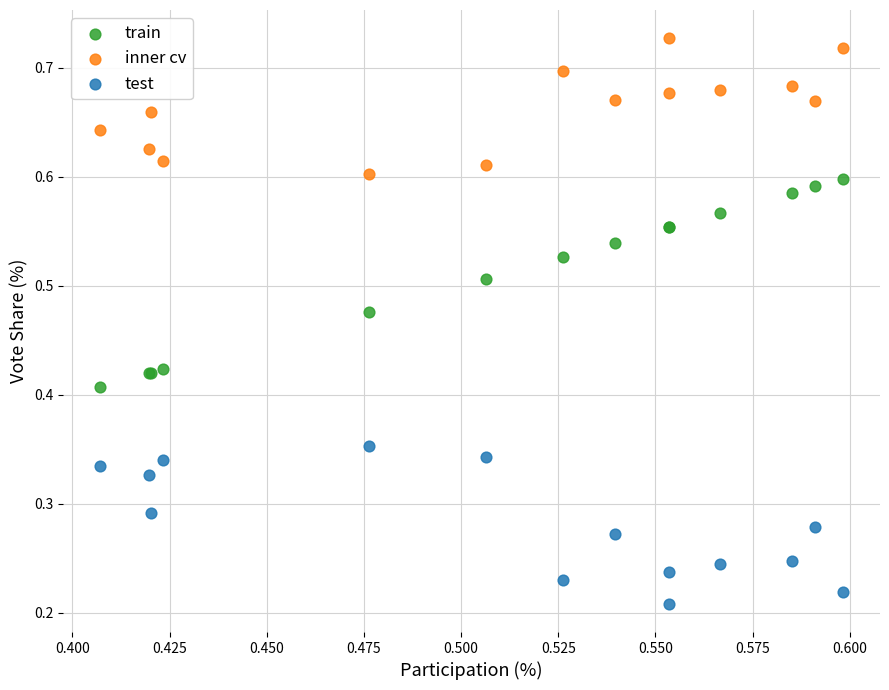

What are all the series names shown in the legend?

train, inner cv, test